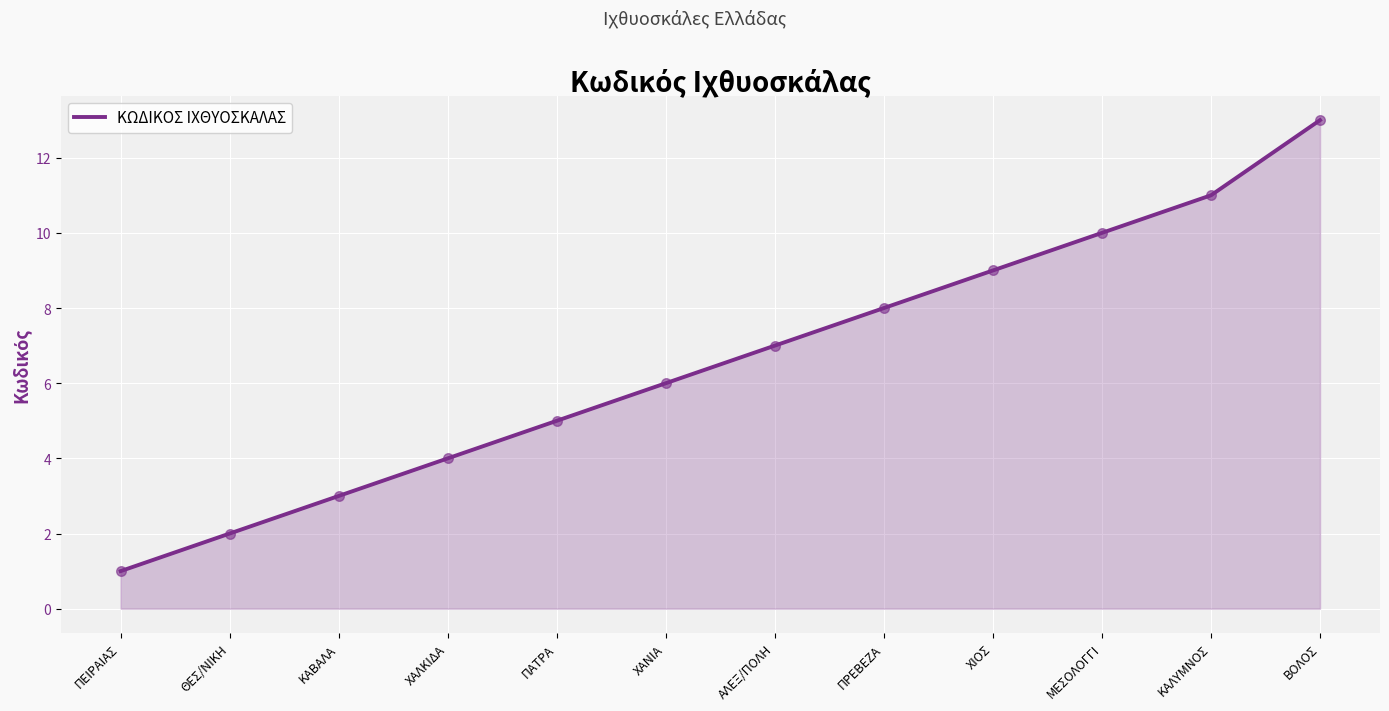

What is the change in value from ΠΕΙΡΑΙΑΣ to ΠΡΕΒΕΖΑ?

+7